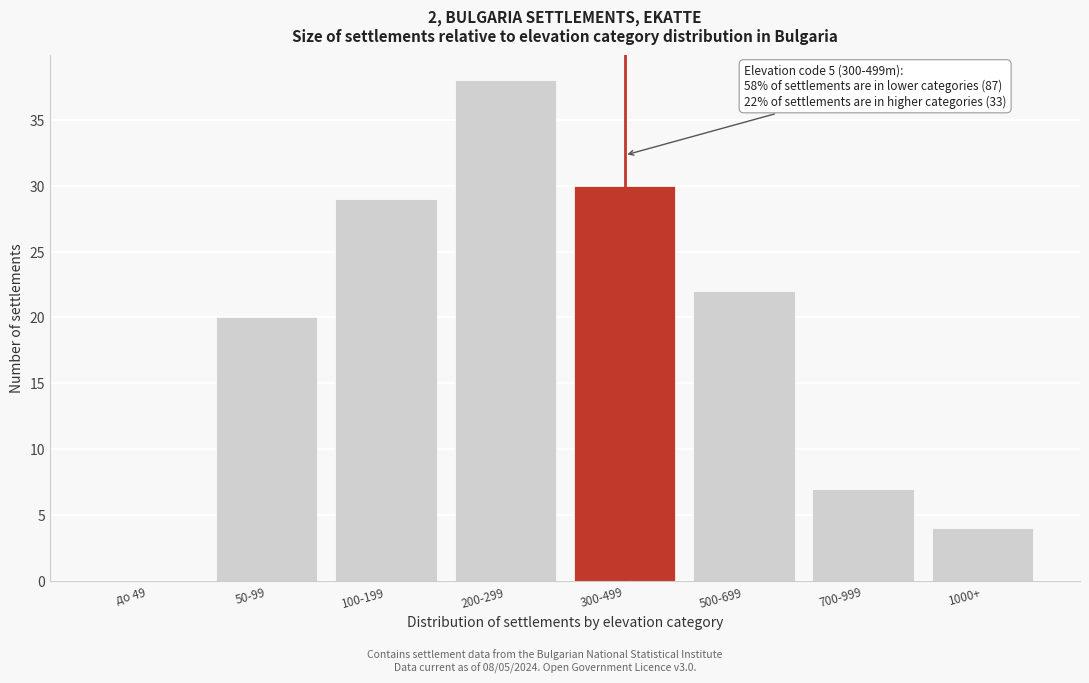

Reading left to right, extract all data points from this chart.

до 49=0	50-99=20	100-199=29	200-299=38	300-499=30	500-699=22	700-999=7	1000+=4